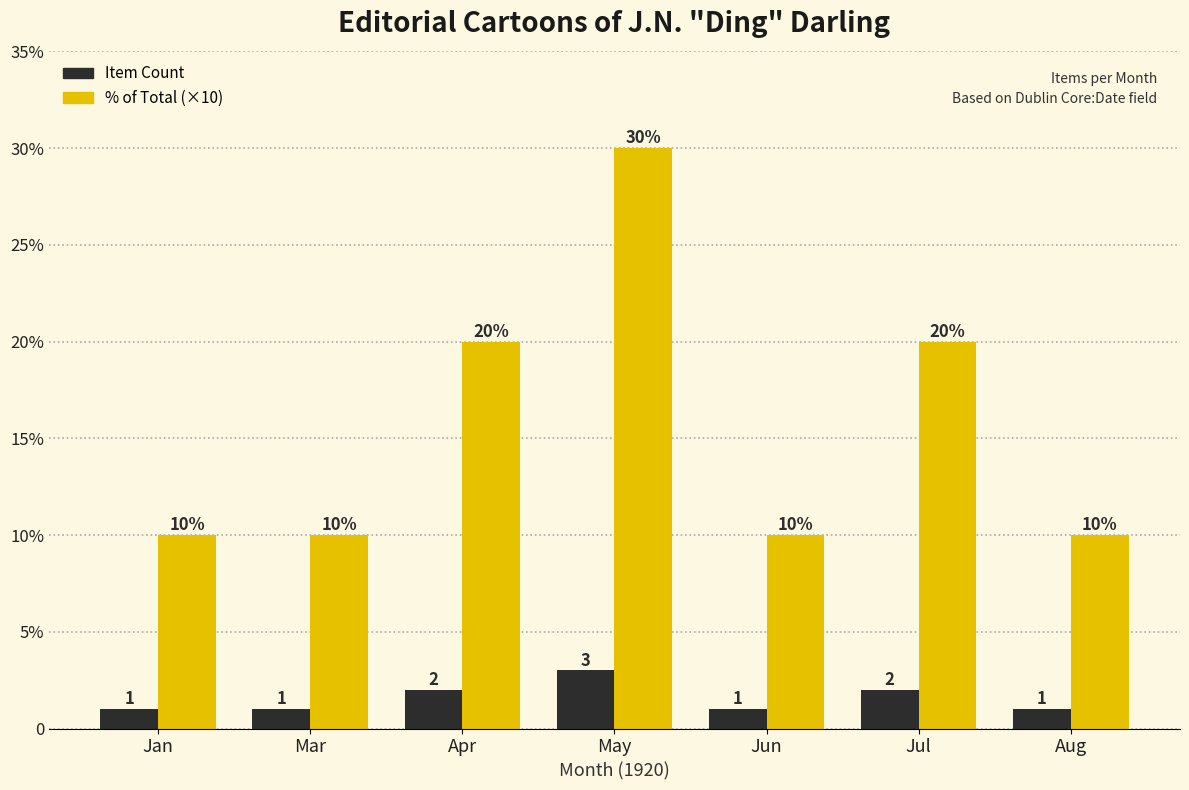

At how many categories does at least one series exceed 3?

7